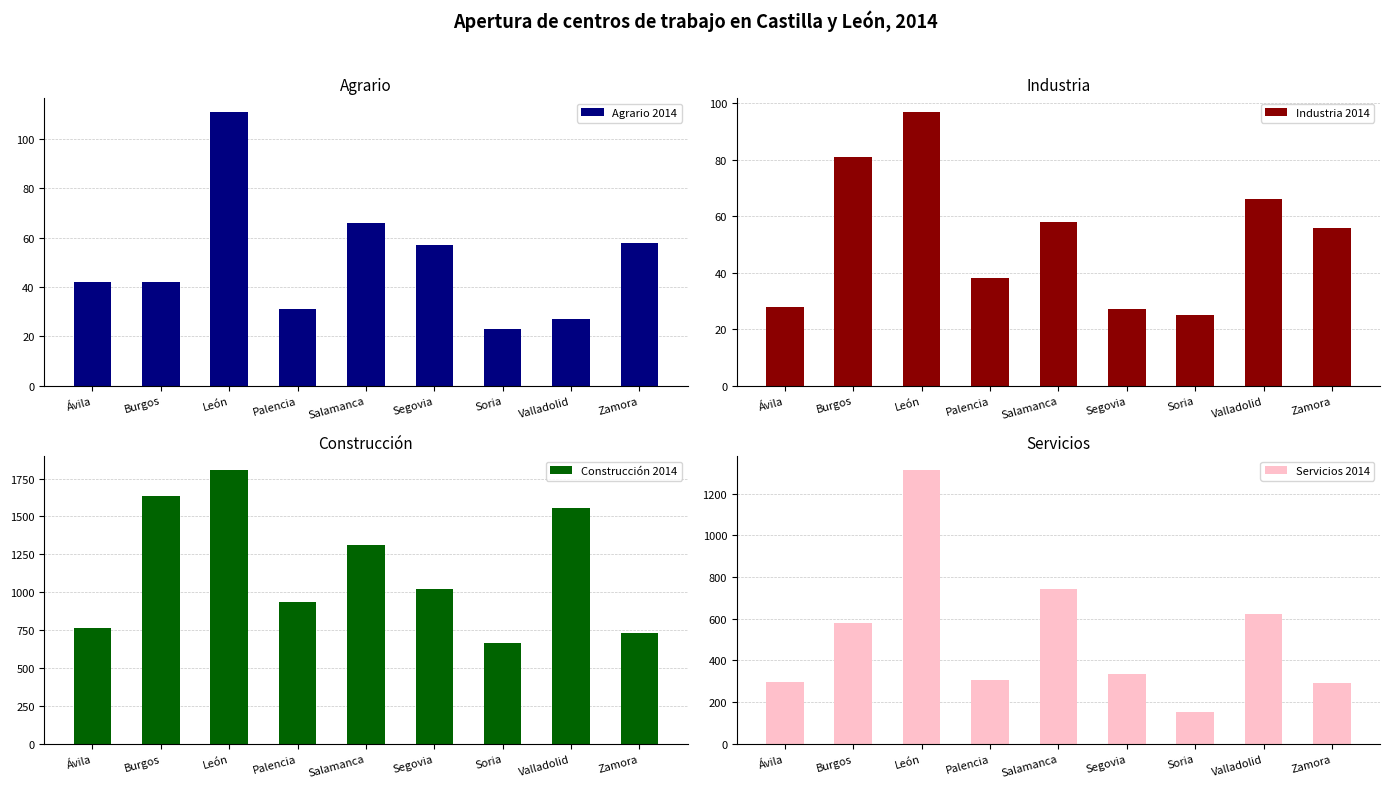

Where is Agrario 2014 nearest to the value 67?

Salamanca